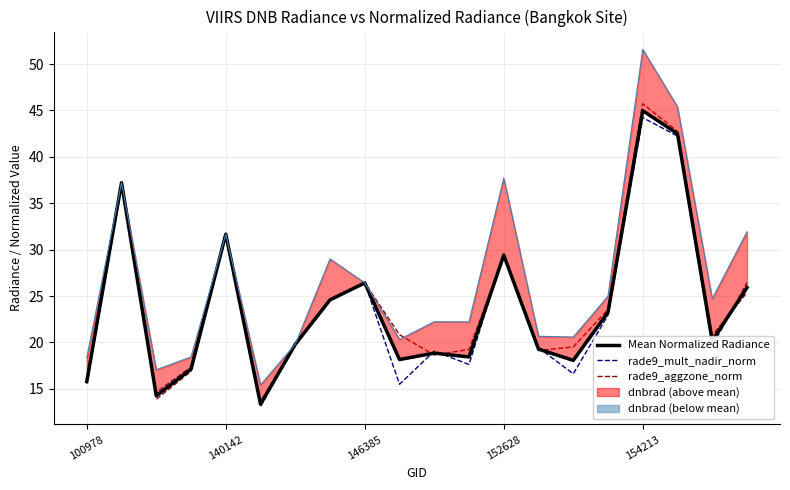

Which series has the largest range (max minus min)?

rade9_aggzone_norm